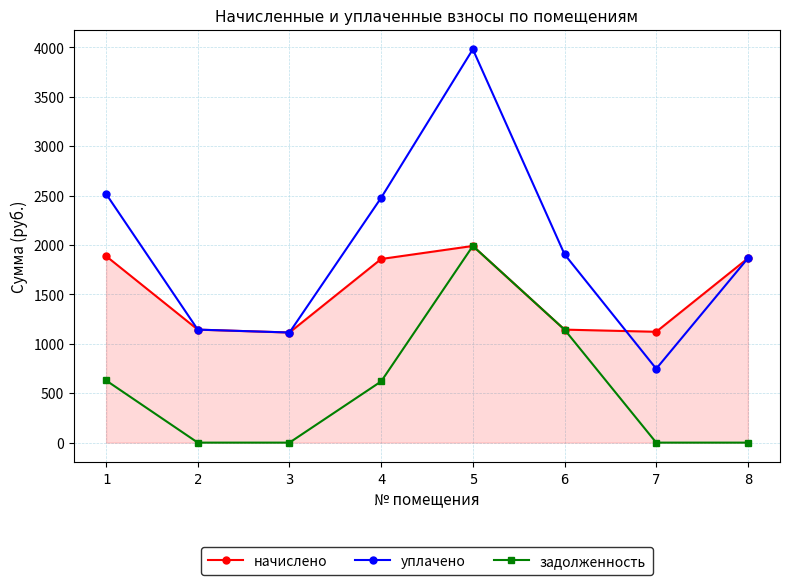

What is the maximum value for задолженность?

1990.7